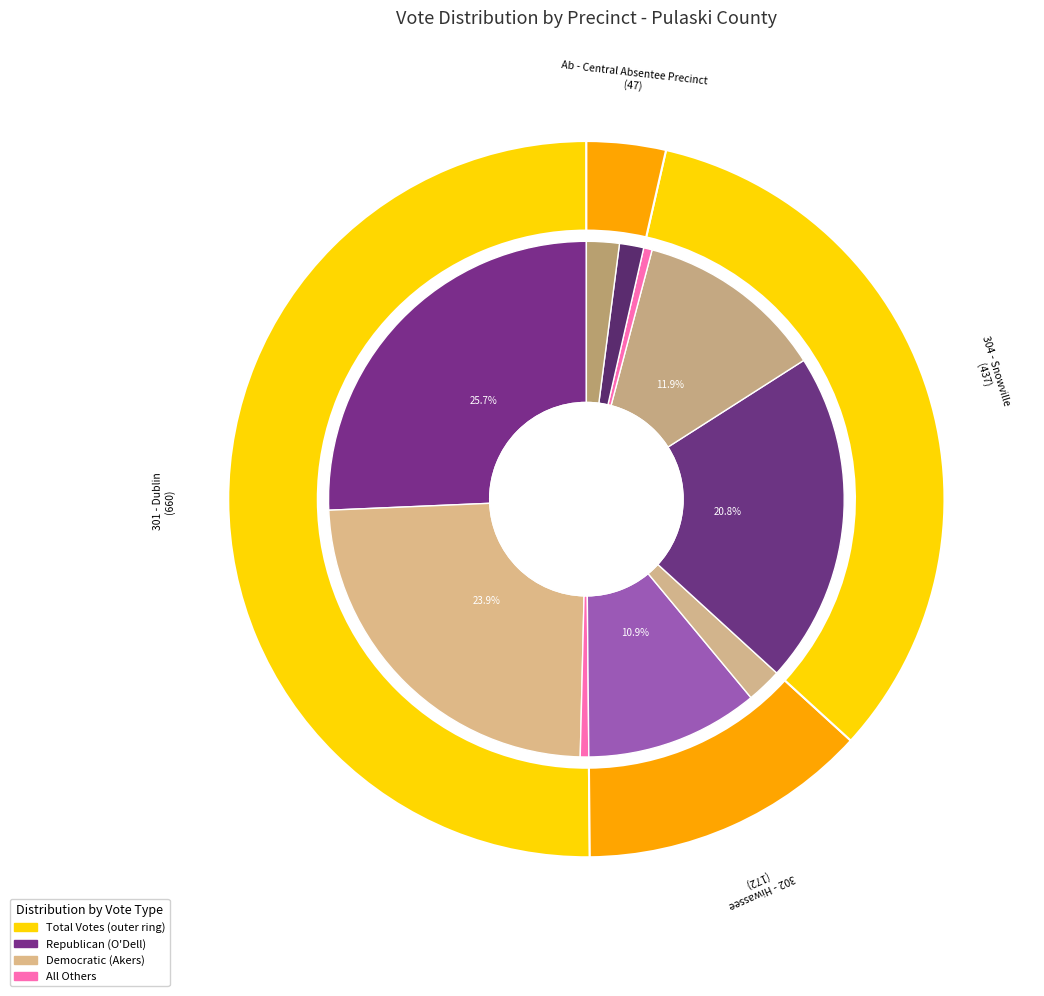

Which slice is the largest?

301 - Dublin